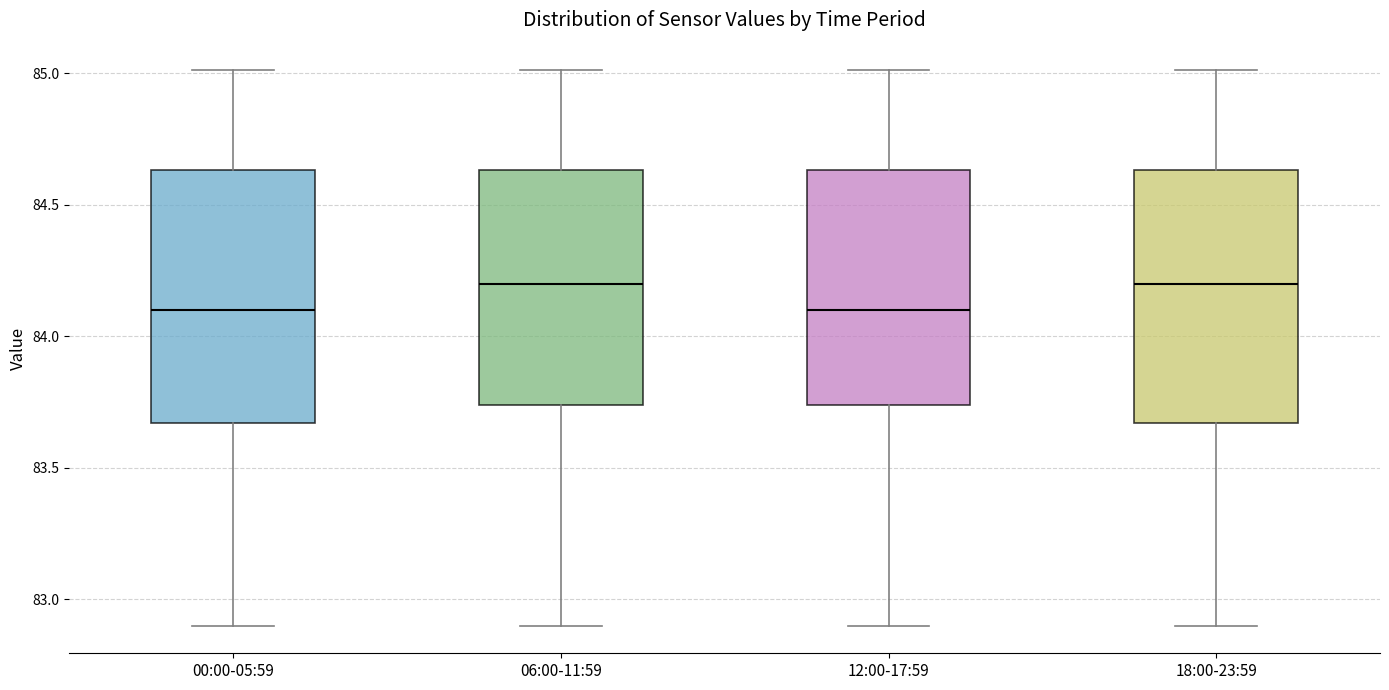

Reading left to right, read every box against the y-axis: the position of its median line, the range the box covers, and the ends of its whiskers. The values are not printed on the chart, so give them approximately, as read against the axis.

00:00-05:59: median 84.10, box 83.65 to 84.65, whiskers 82.90 to 85.00
06:00-11:59: median 84.20, box 83.75 to 84.65, whiskers 82.90 to 85.00
12:00-17:59: median 84.10, box 83.75 to 84.65, whiskers 82.90 to 85.00
18:00-23:59: median 84.20, box 83.65 to 84.65, whiskers 82.90 to 85.00